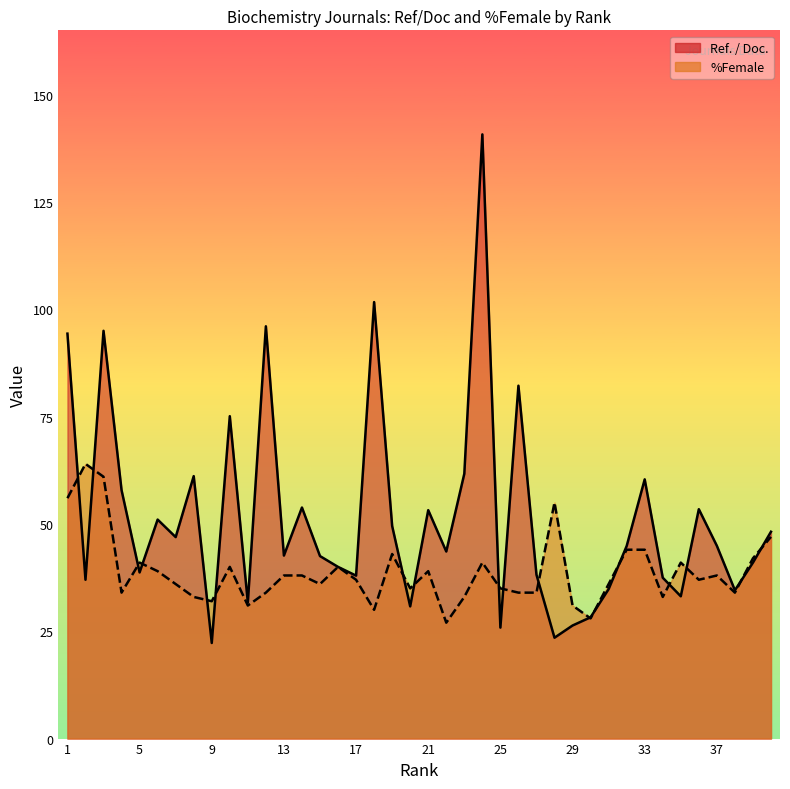

How many times do %Female and Ref. / Doc. cross each other?

18